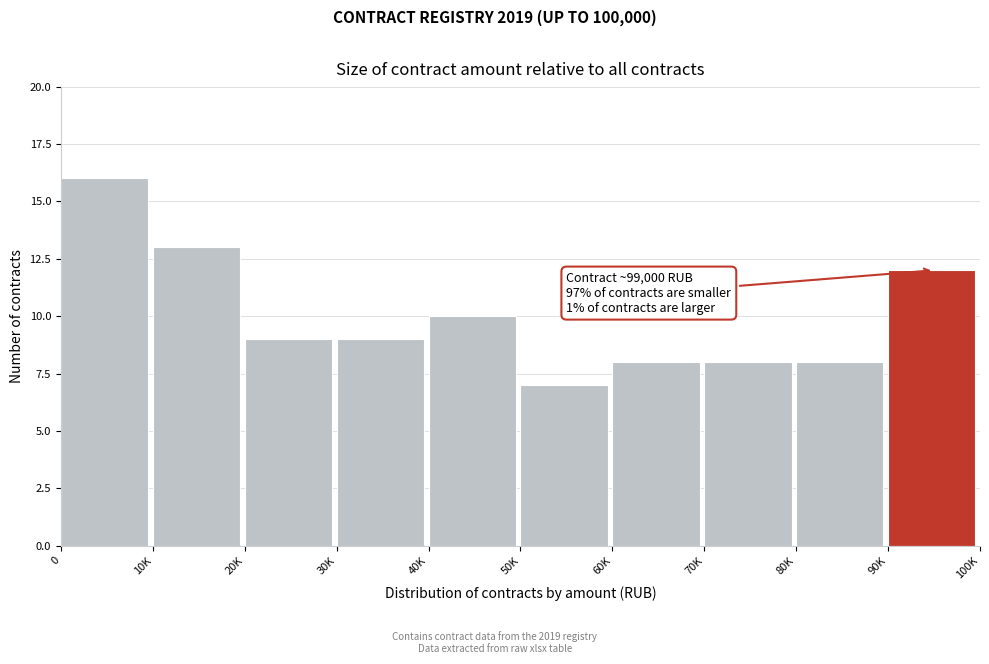

Reading left to right, list all the values displayed in this chart.

16	13	9	9	10	7	8	8	8	12